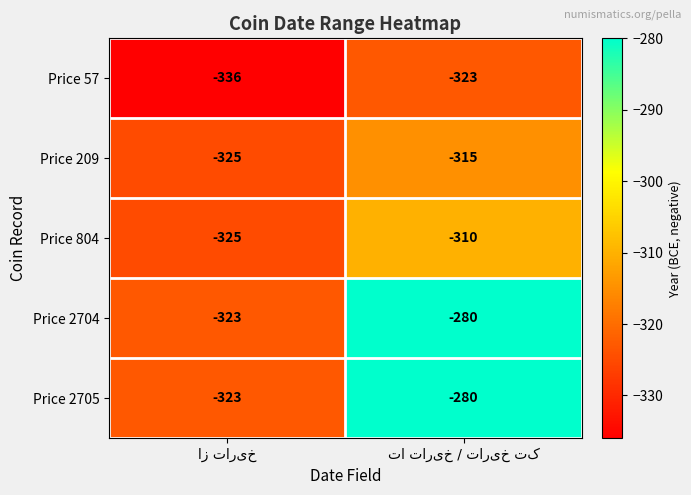

Reading left to right, transcribe all the data shown in this chart.

Price 57: -336	-323
Price 209: -325	-315
Price 804: -325	-310
Price 2704: -323	-280
Price 2705: -323	-280